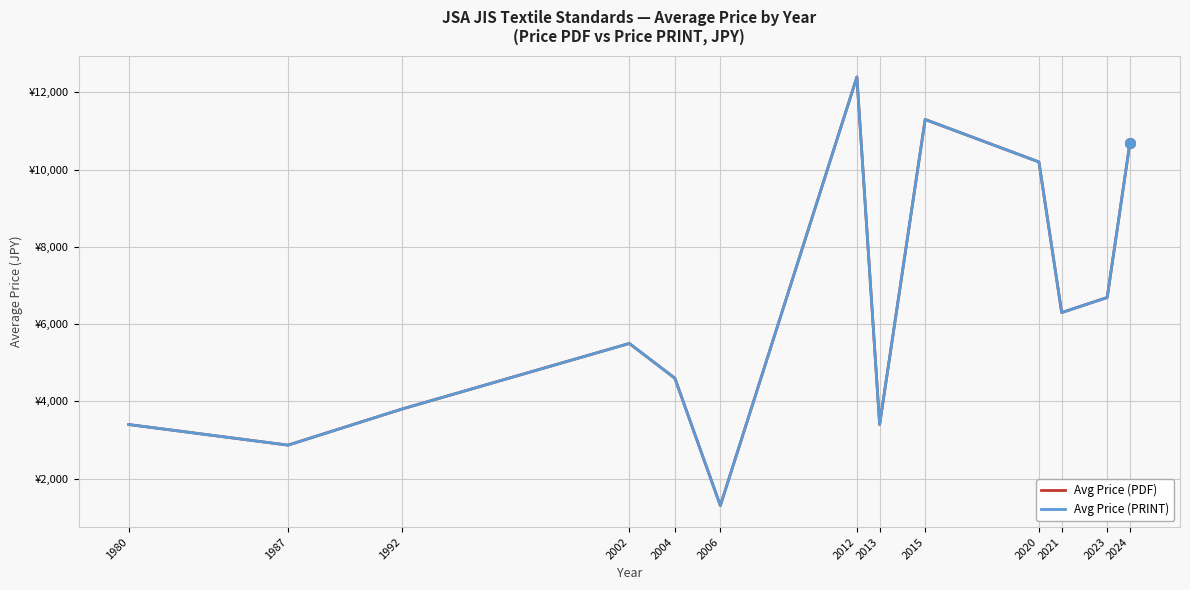

True or false: Avg Price (PRINT) has a value of 6690.0 at 2023.

True